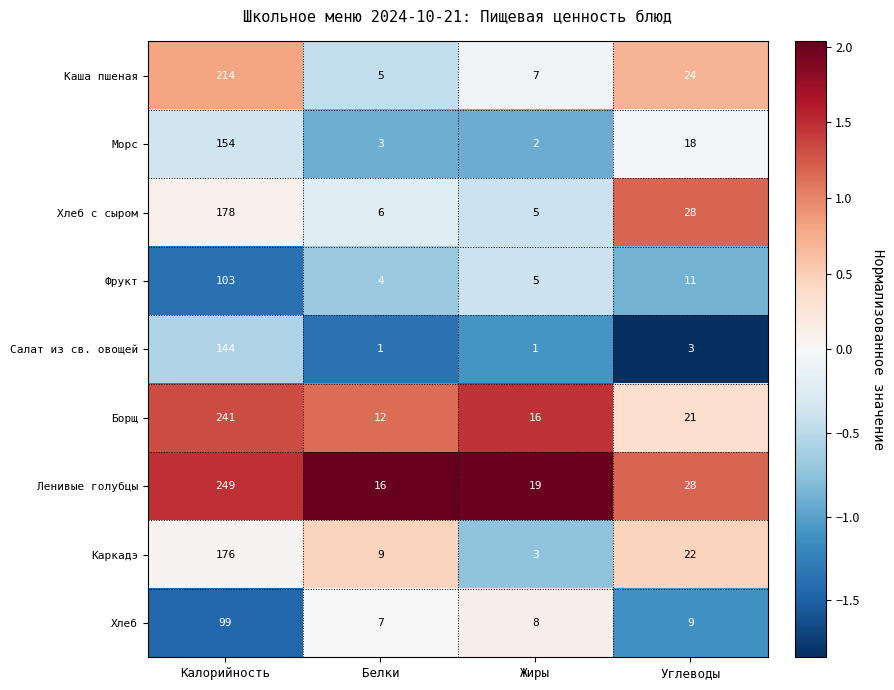

How many distinct data groups are displayed?

9